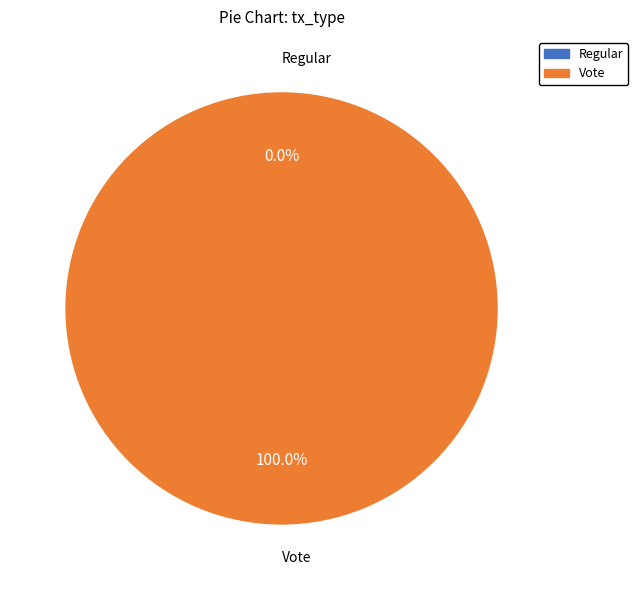

To the nearest percent, what portion does Vote represent?

100%